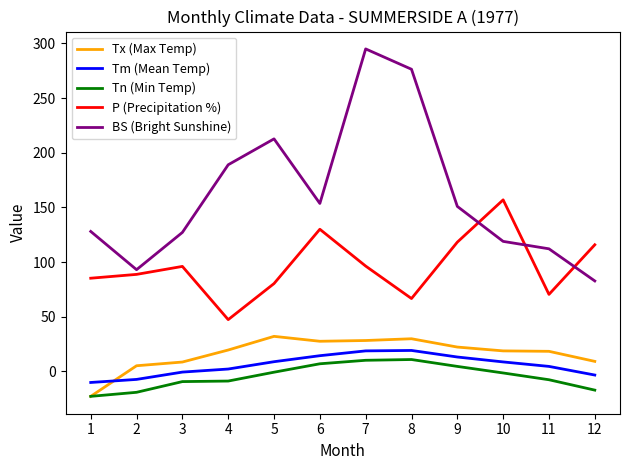

How many series are shown in this chart?

5